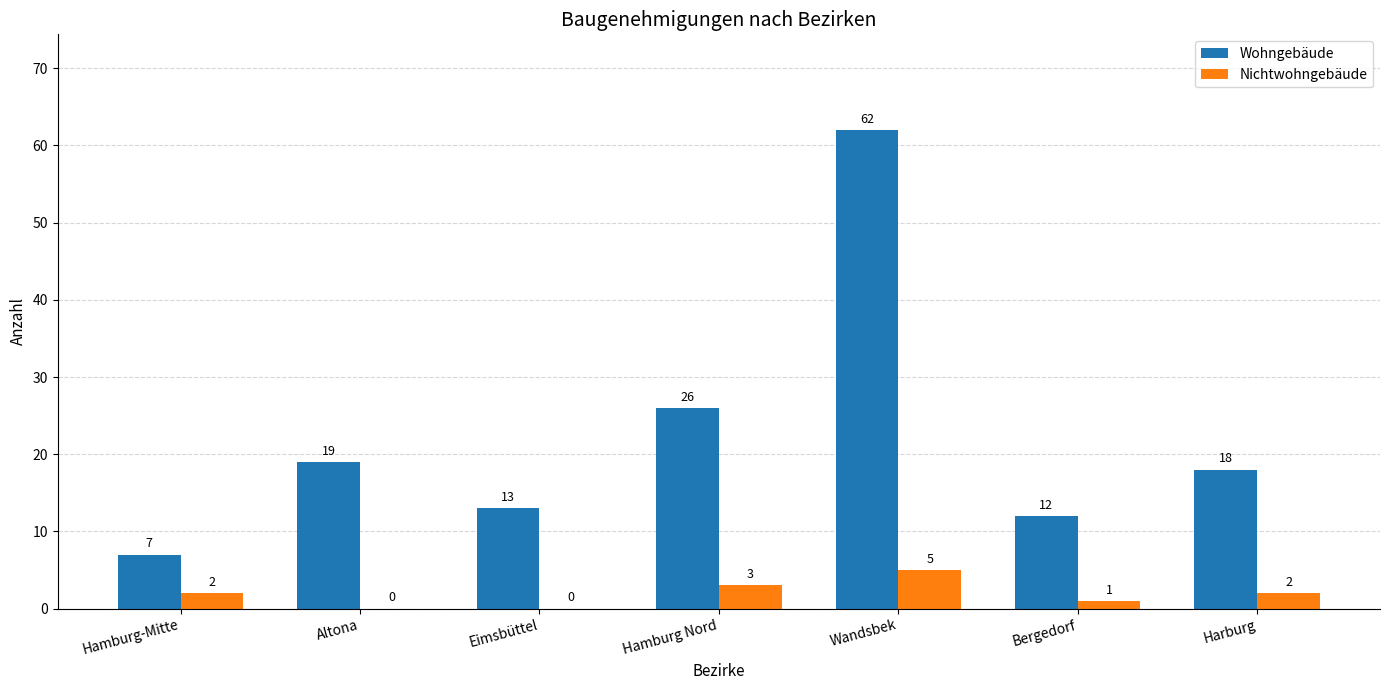

Which series has the largest range (max minus min)?

Wohngebäude